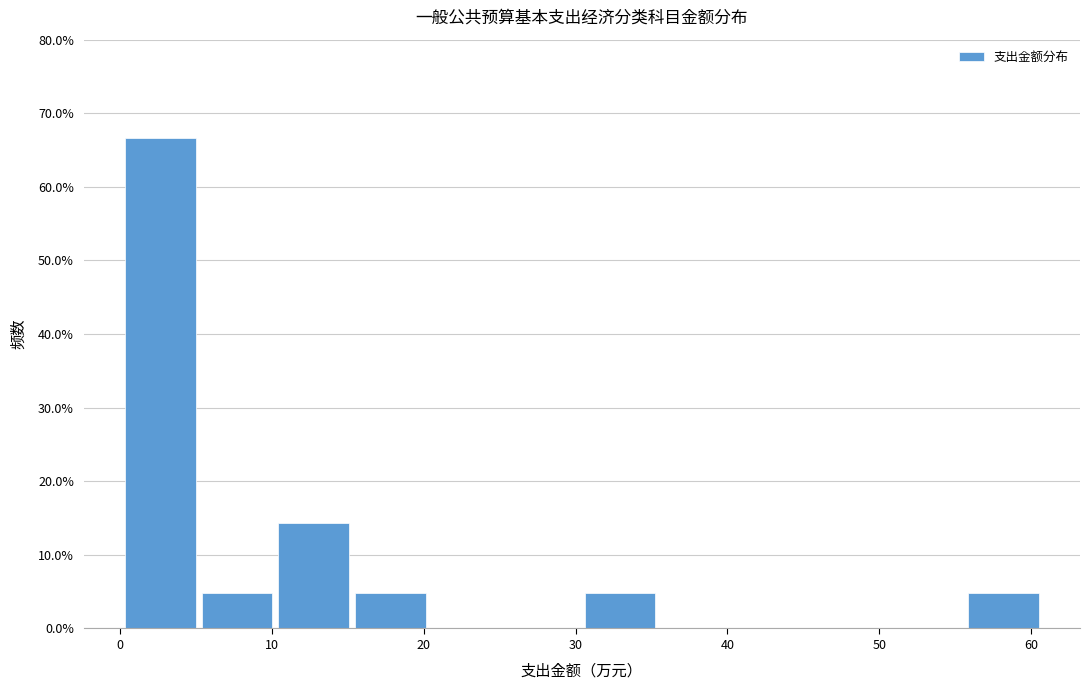

Which range on the x-axis has the tallest bar?

0 to 5